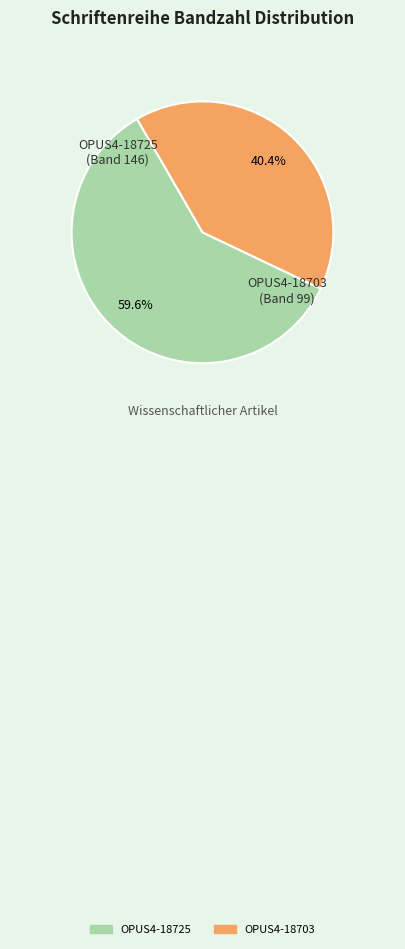

What is the largest slice in the pie chart?

OPUS4-18725